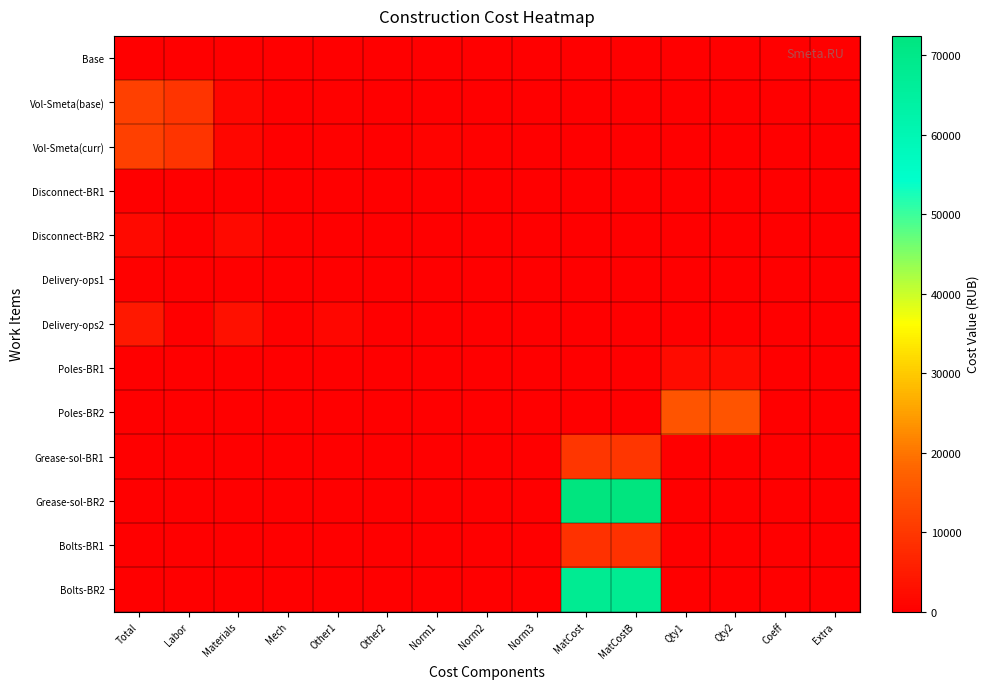

At which category is the sum across all series the highest?

MatCost